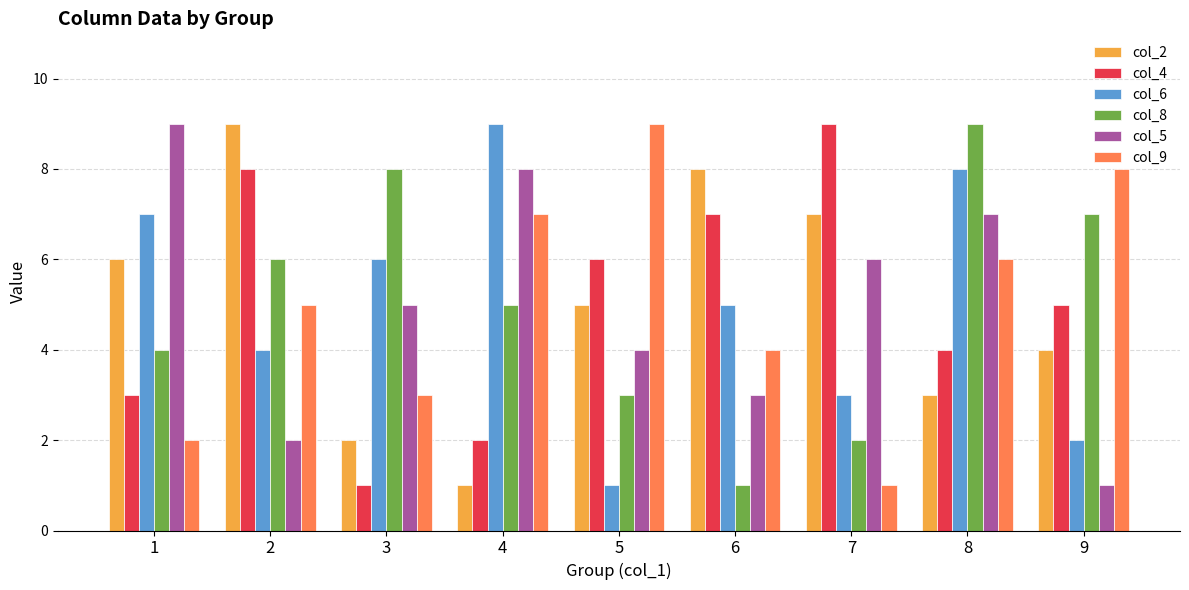

Reading left to right, list all the values displayed in this chart.

col_2: 6	9	2	1	5	8	7	3	4
col_4: 3	8	1	2	6	7	9	4	5
col_6: 7	4	6	9	1	5	3	8	2
col_8: 4	6	8	5	3	1	2	9	7
col_5: 9	2	5	8	4	3	6	7	1
col_9: 2	5	3	7	9	4	1	6	8